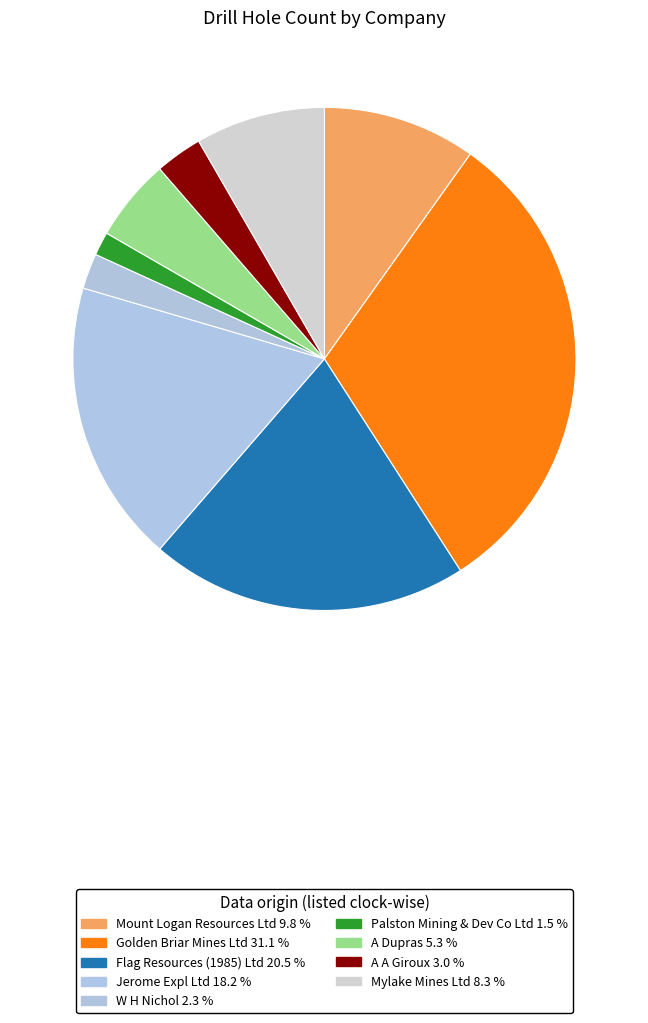

Count the number of slices in the pie.

9